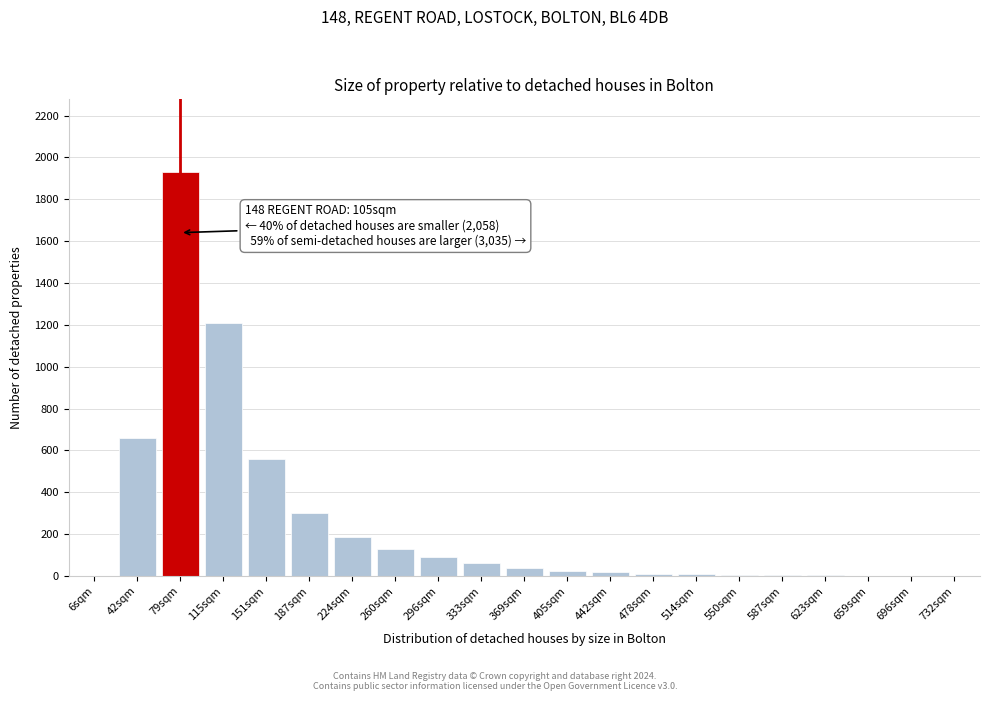

At which label is the value closest to 965?

115sqm